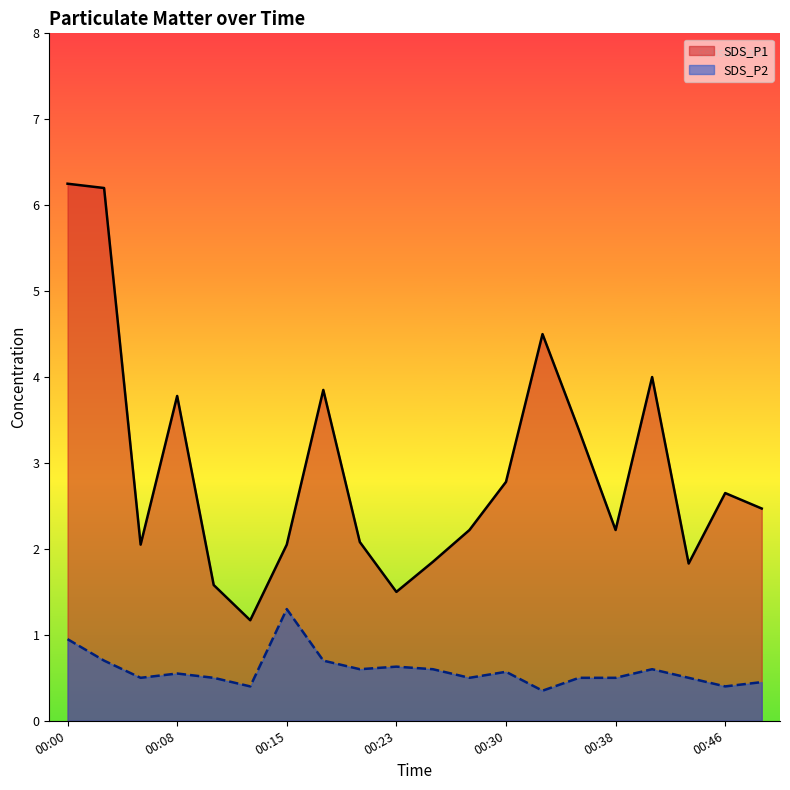

What is the difference between the maximum and minimum values in the SDS_P1 series?

5.1